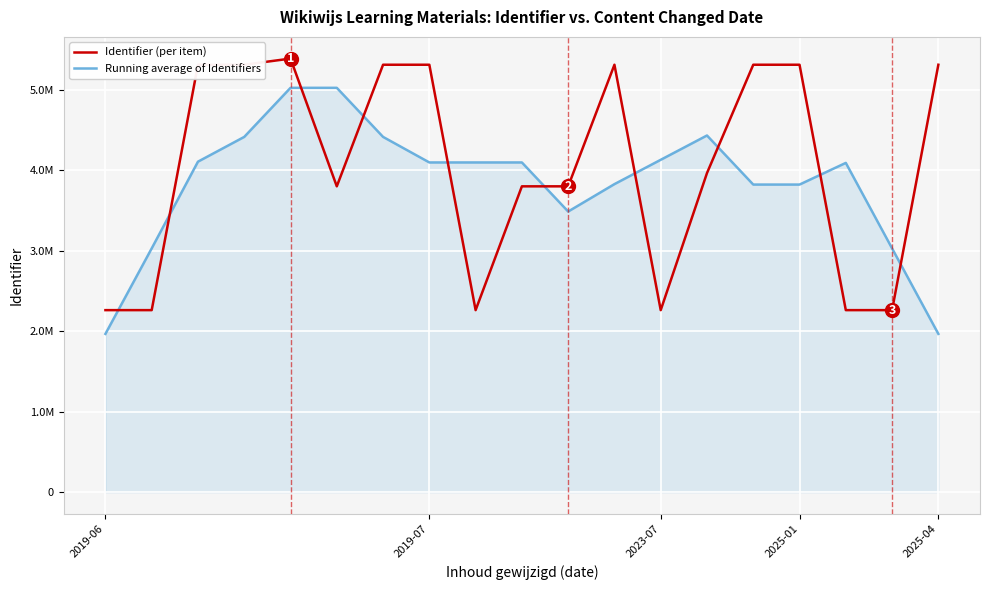

Does the chart display data point markers on the line(s)?

No